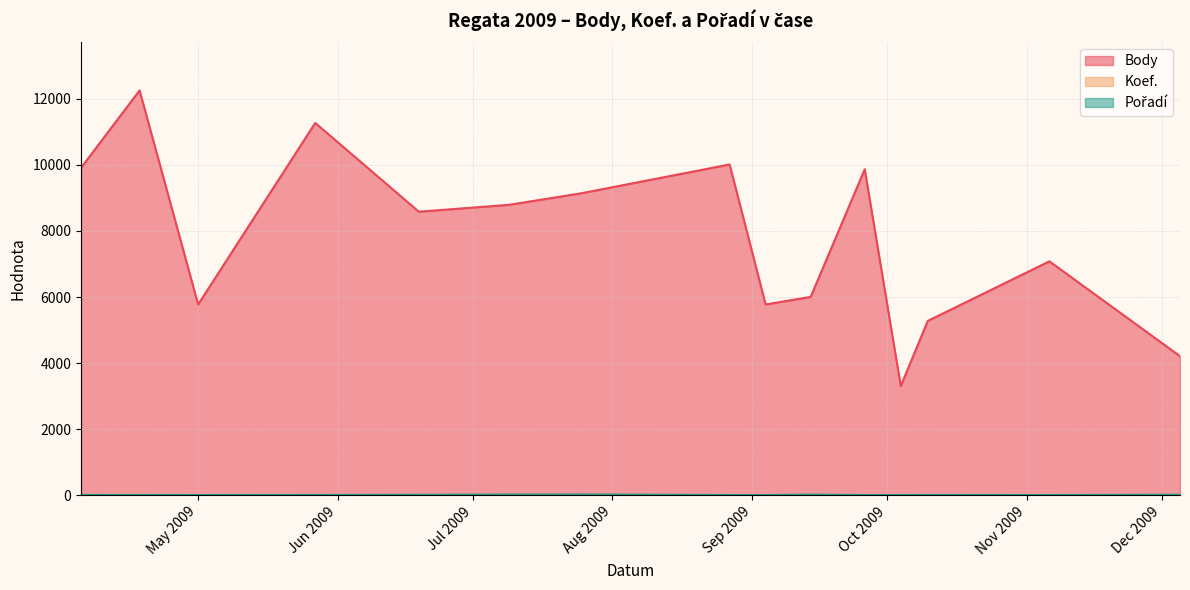

What is the difference between the maximum and minimum values in the Body series?

8956